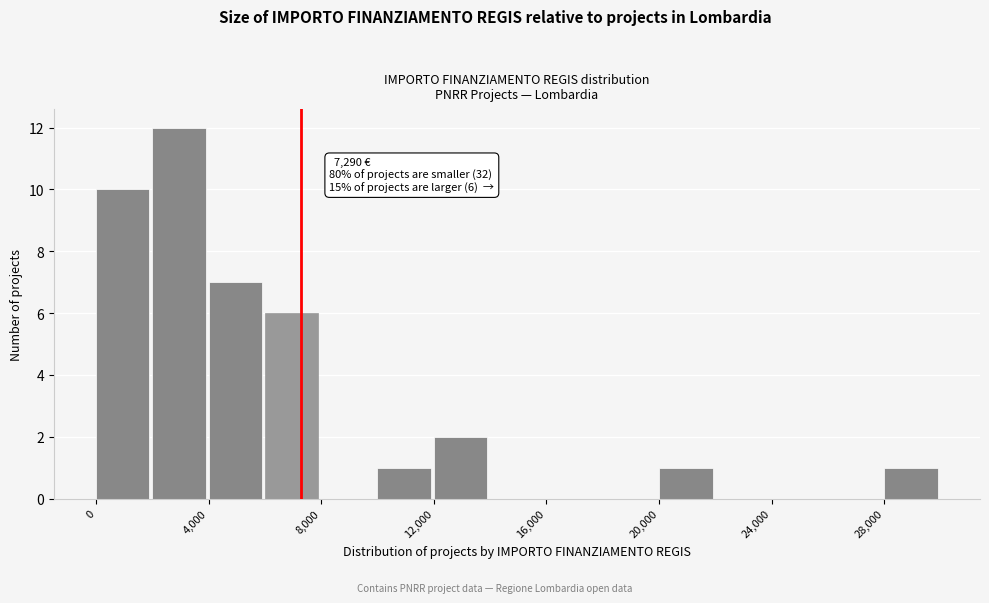

Over which range of the x-axis is the bar tallest?

2000 to 4000